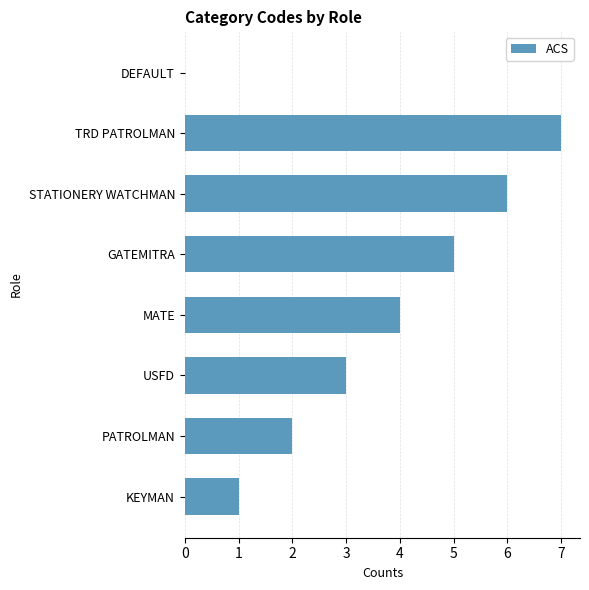

How many values are above zero?

7